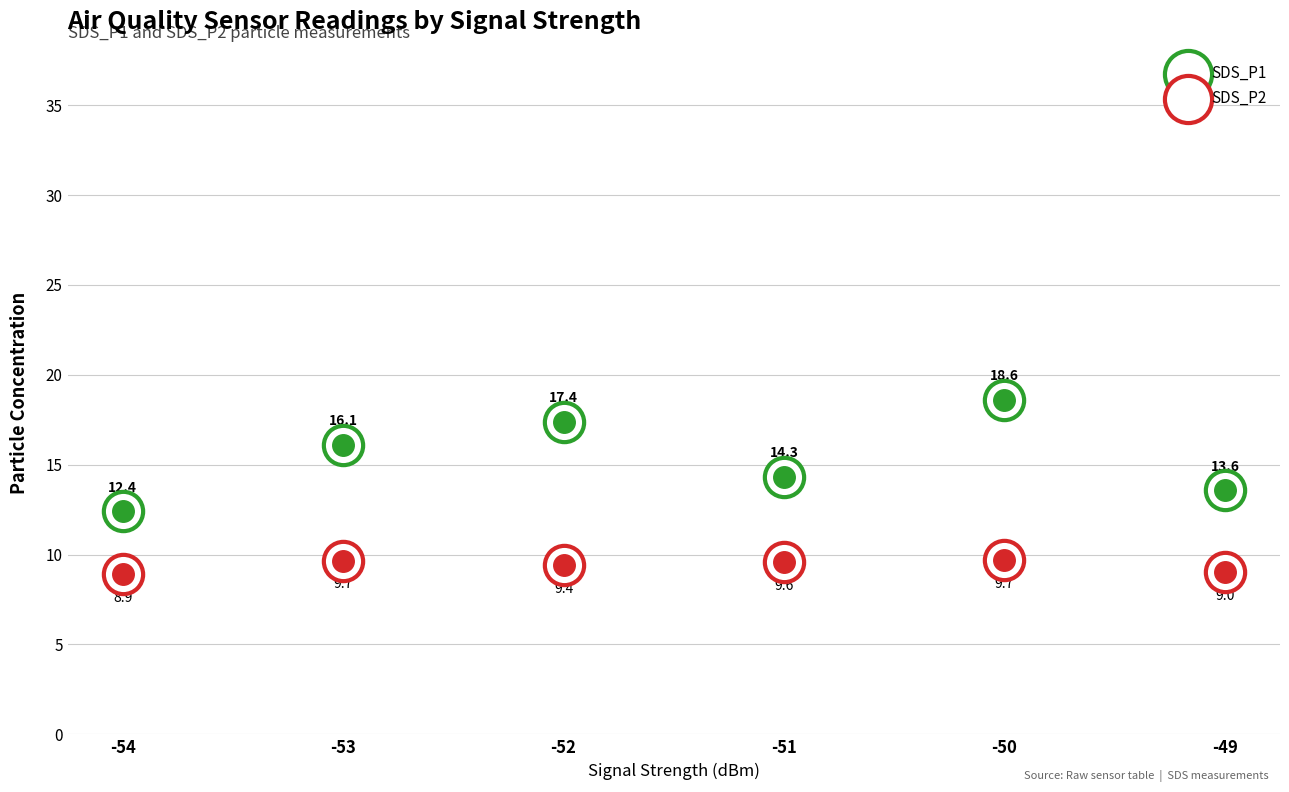

Which series contains the highest Y value?

SDS_P1